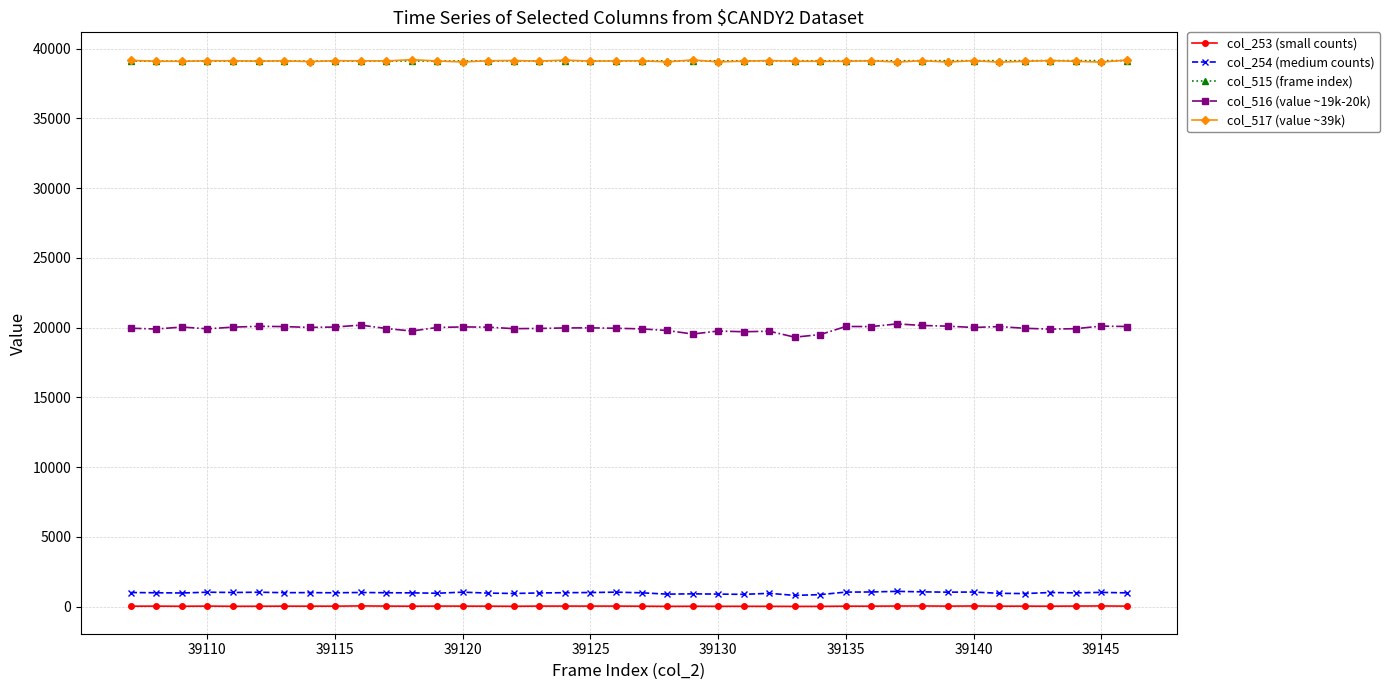

Which series has the largest range (max minus min)?

col_516 (value ~19k-20k)